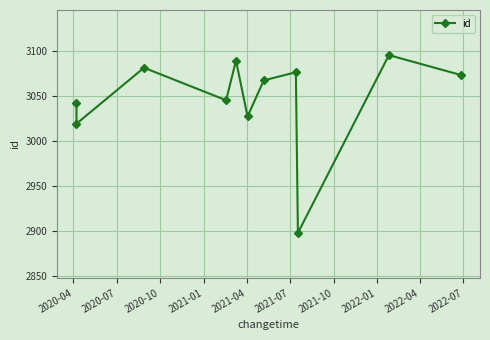

How many series are shown in this chart?

1